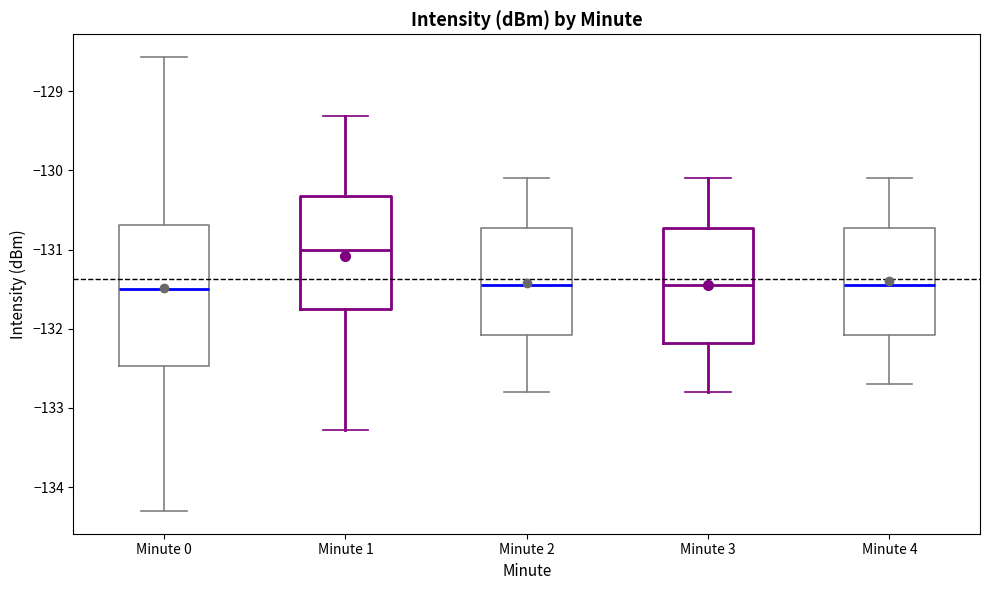

Comparing the boxes themselves (not the whiskers), which one is the tallest?

Minute 0